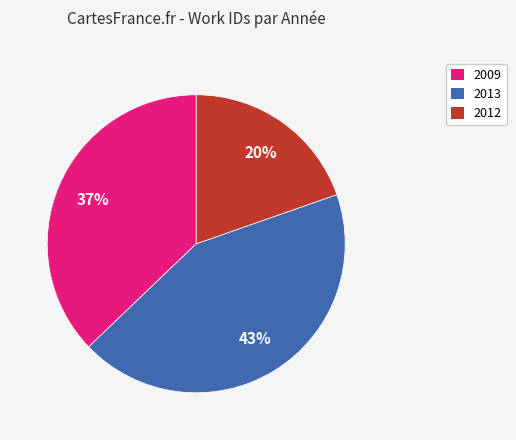

Is the sum of 2013 and 2012 greater than half?

Yes